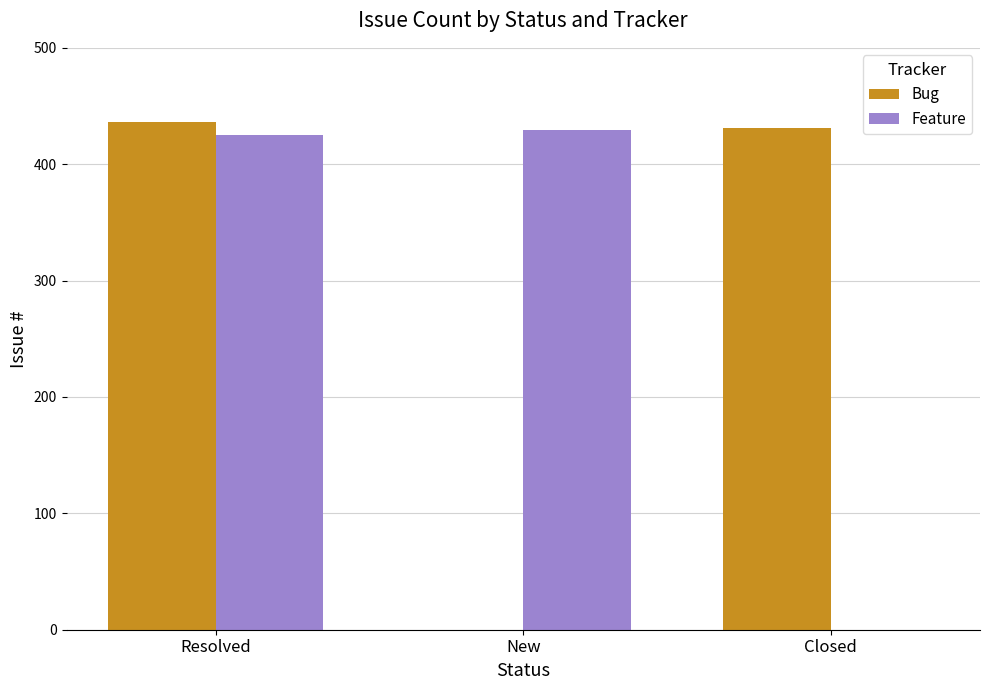

What is the sum of the Feature values at Resolved and Closed?

425